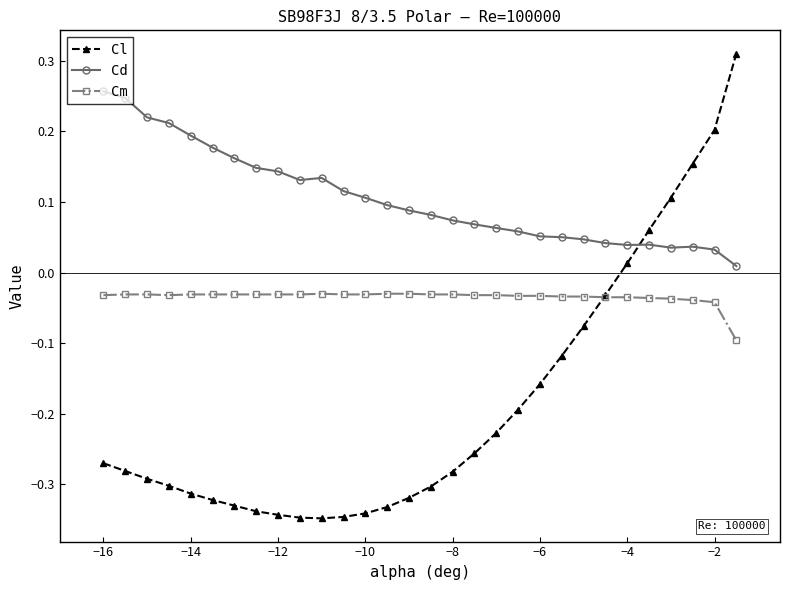

True or false: Cm has more than 0 points higher than both neighbors.

True